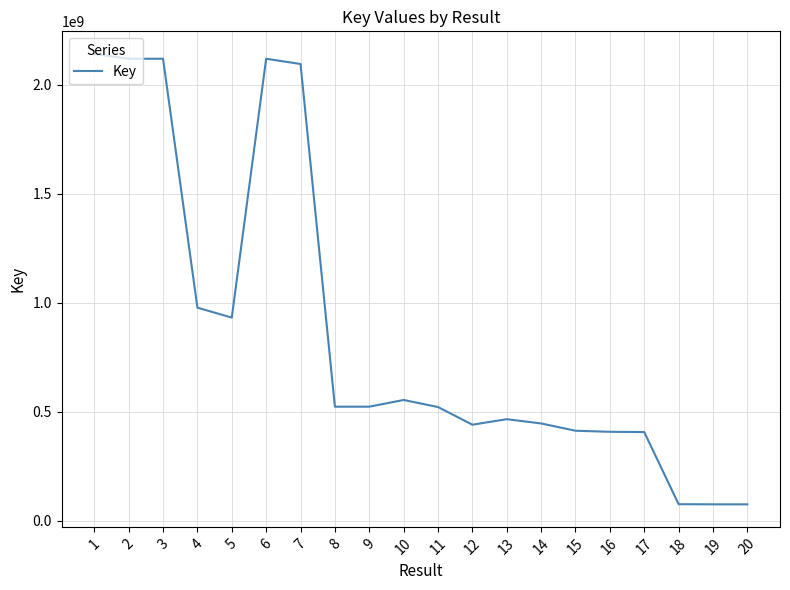

At which label does the data first exceed 523014170?

1